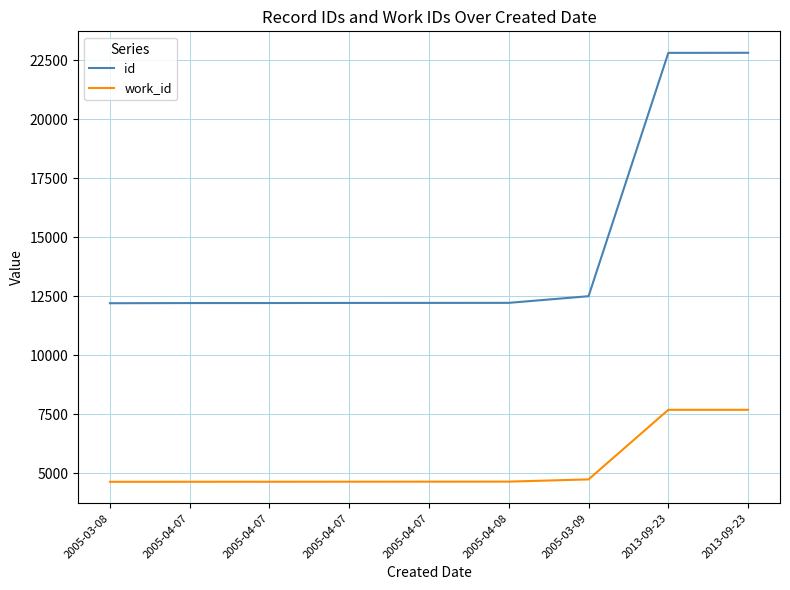

How many lines are shown in the chart?

2